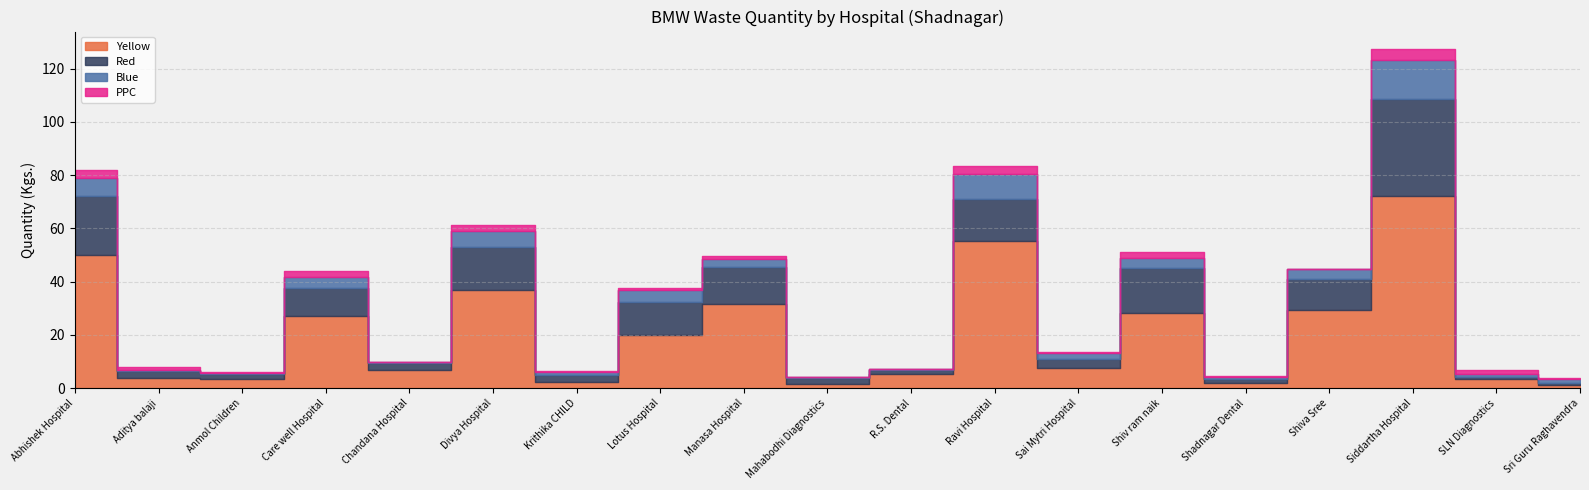

Where do Yellow and Red first cross each other?

Divya Hospital and Krithika CHILD